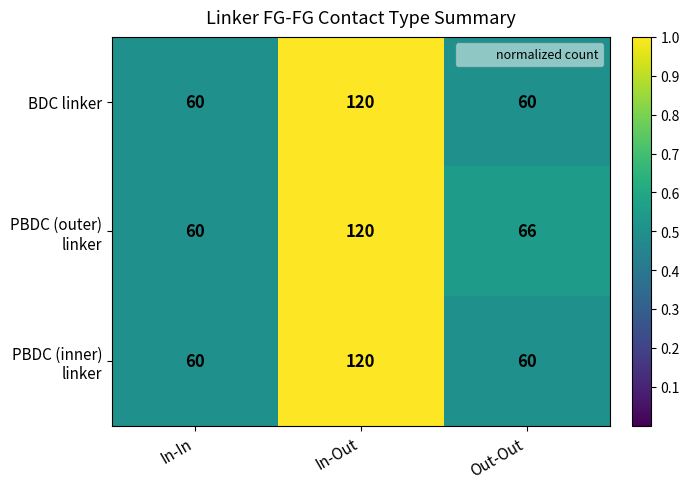

At which category is the sum across all series the highest?

In-Out